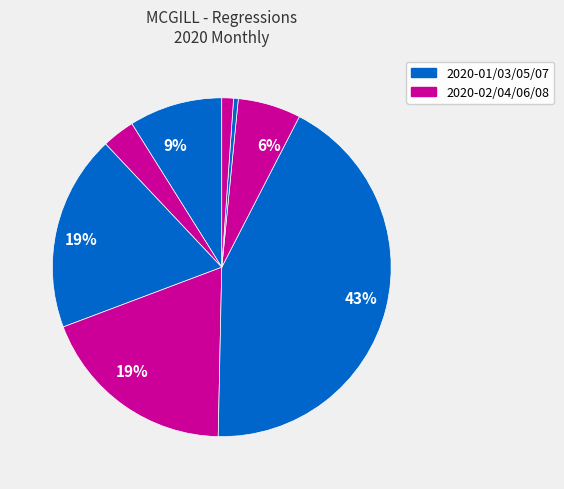

Count the number of slices in the pie.

8